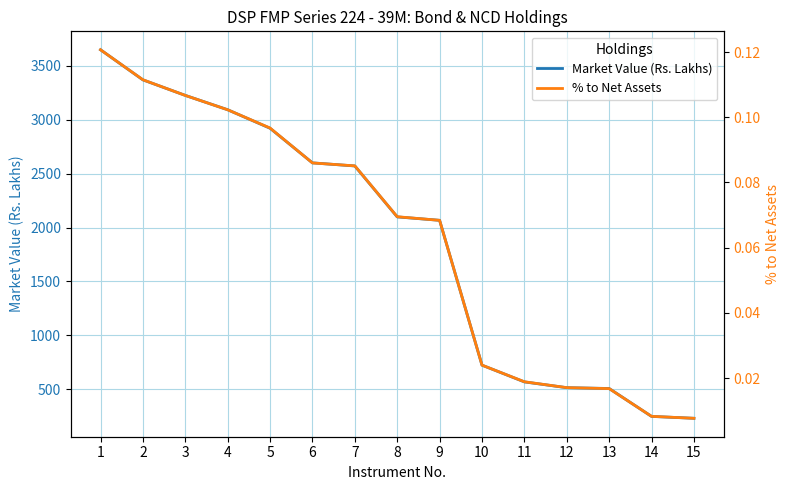

At how many categories does at least one series exceed 496?

13